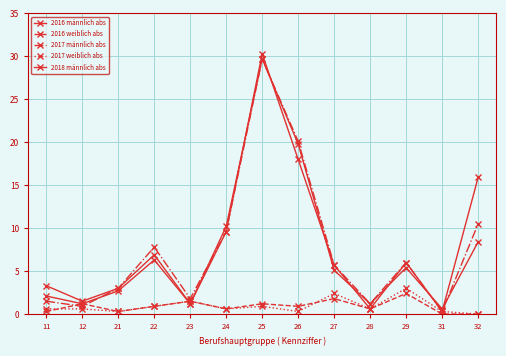

What is the difference between the maximum and minimum values in the 2018 männlich abs series?

30.0